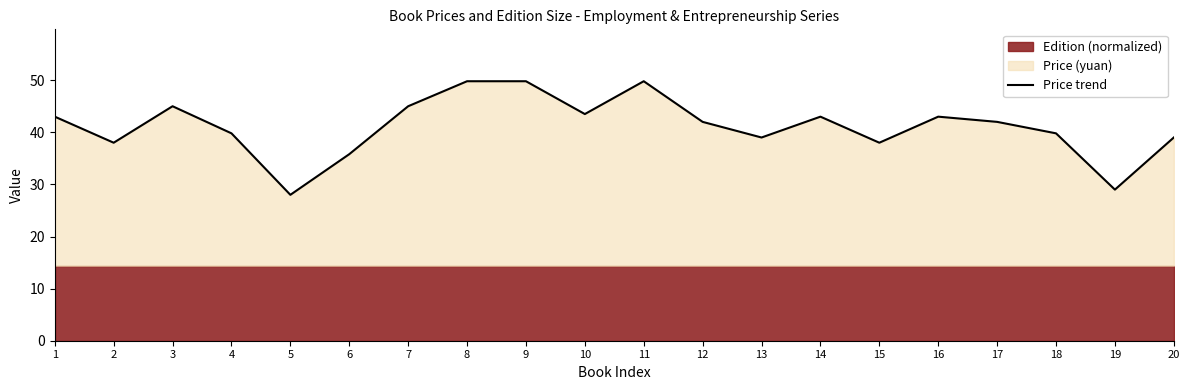

Reading right to left, transcribe all the data shown in this chart.

39.0	29.0	39.8	42.0	43.0	38.0	43.0	39.0	42.0	49.8	43.5	49.8	49.8	45.0	35.8	28.0	39.8	45.0	38.0	43.0